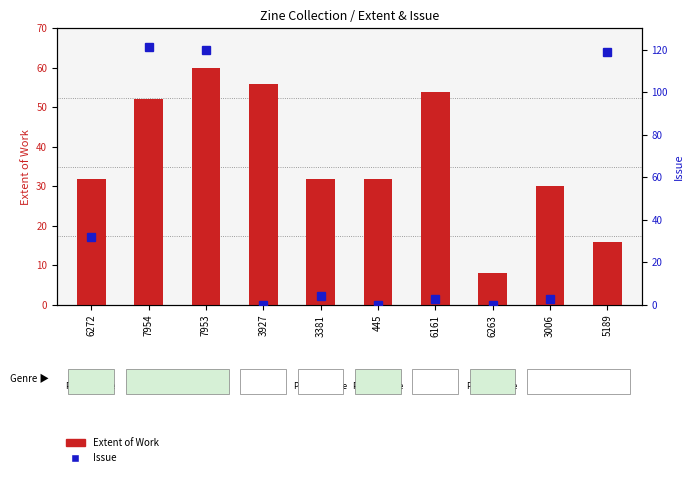

At how many categories does at least one series exceed 2?

10